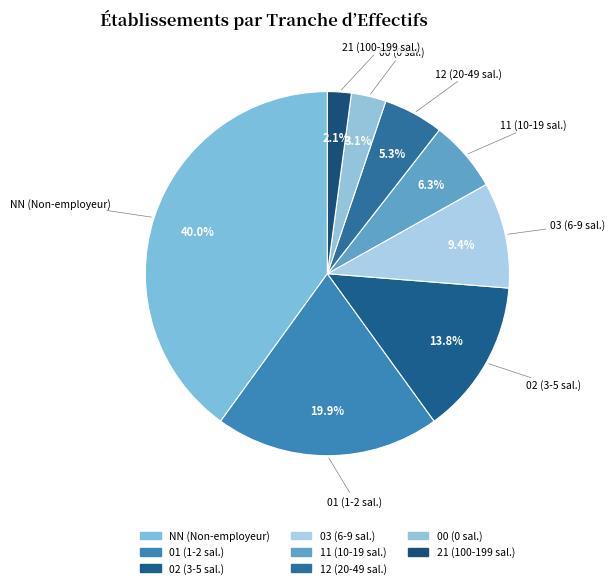

How many segments does this pie chart have?

8